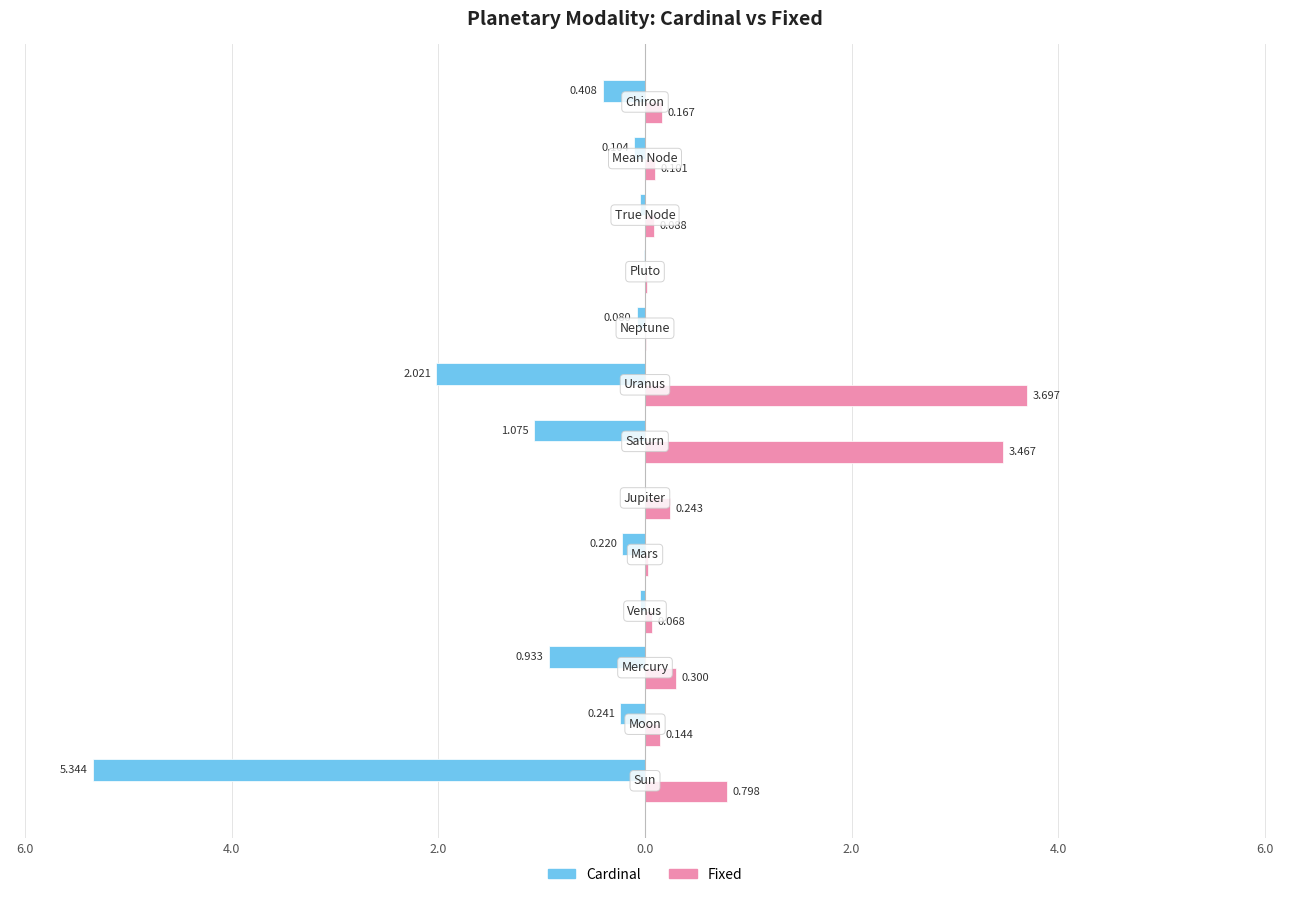

What are all the series names shown in the legend?

Cardinal, Fixed